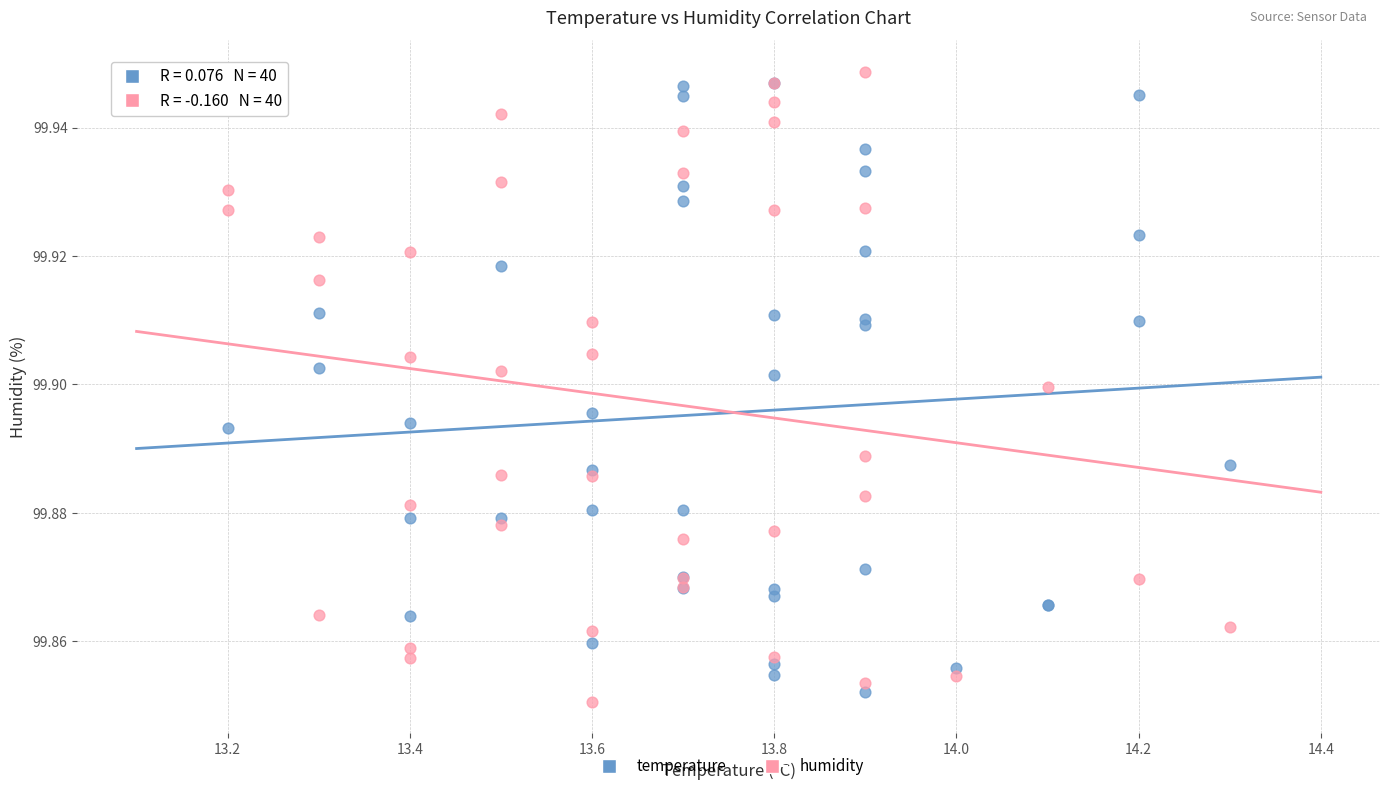

Which series has the widest spread of Y values?

humidity